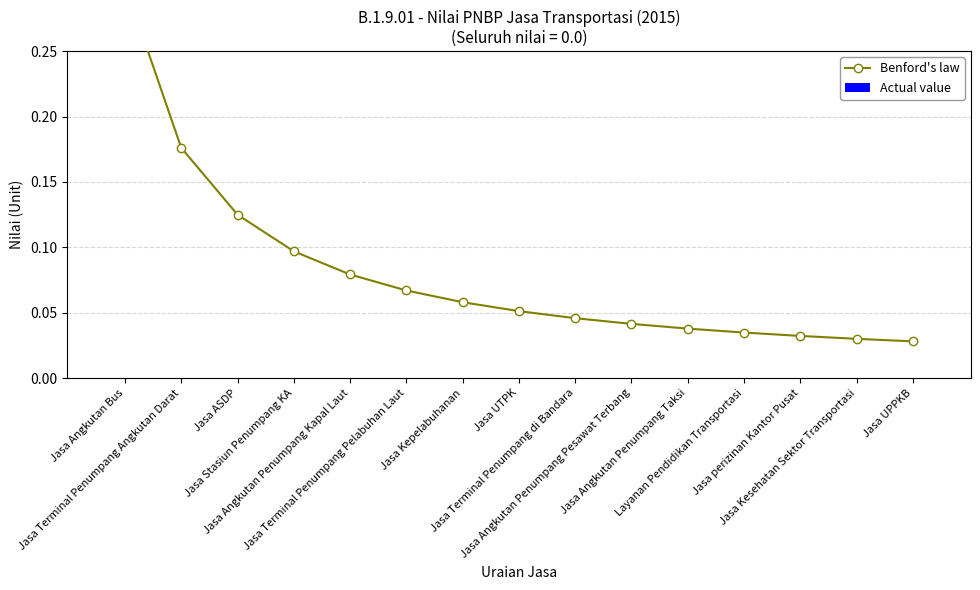

Rank the series by their maximum value, from highest to lowest.

Benford's law, Actual value